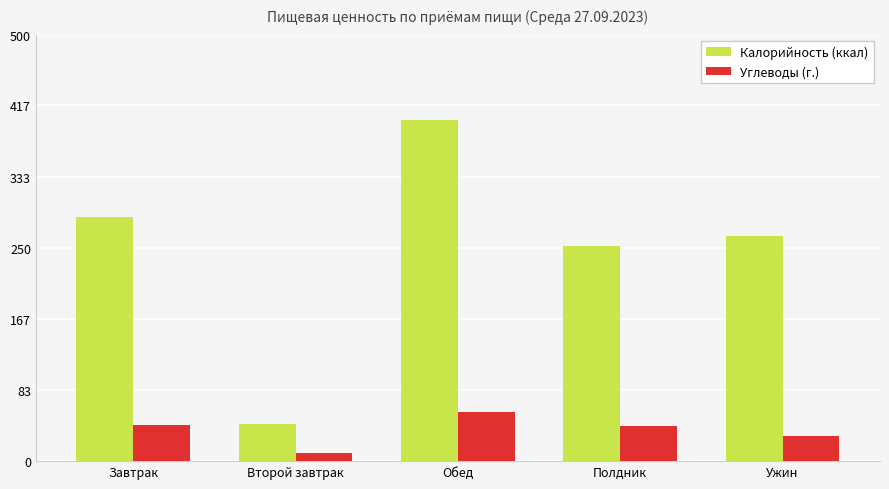

At which label does Углеводы (г.) reach its peak?

Обед